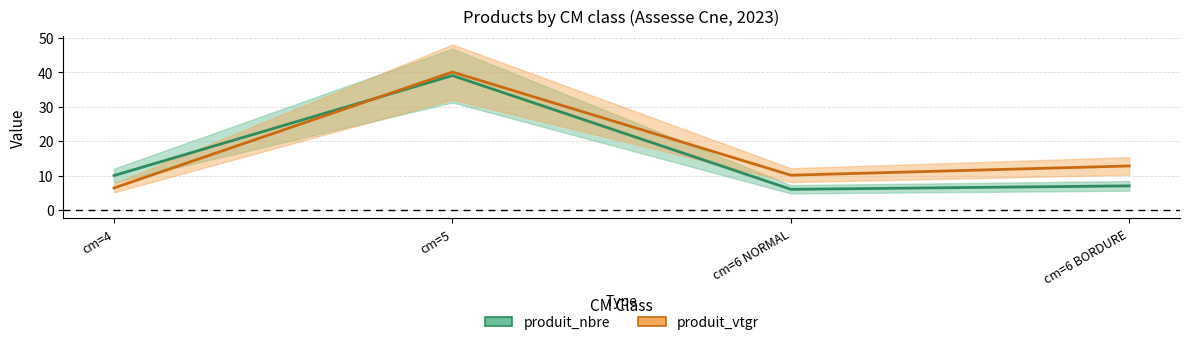

Which series ends up on top after the final intersection of produit_vtgr and produit_nbre?

produit_vtgr